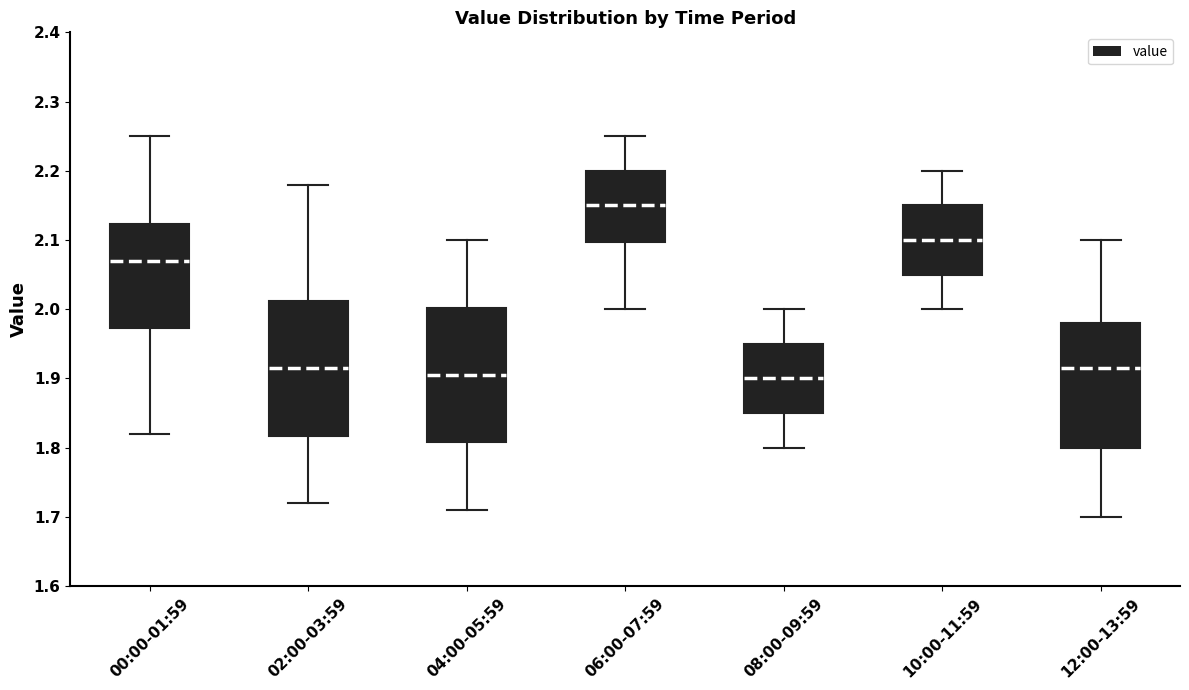

Which box's median line is the highest?

06:00-07:59